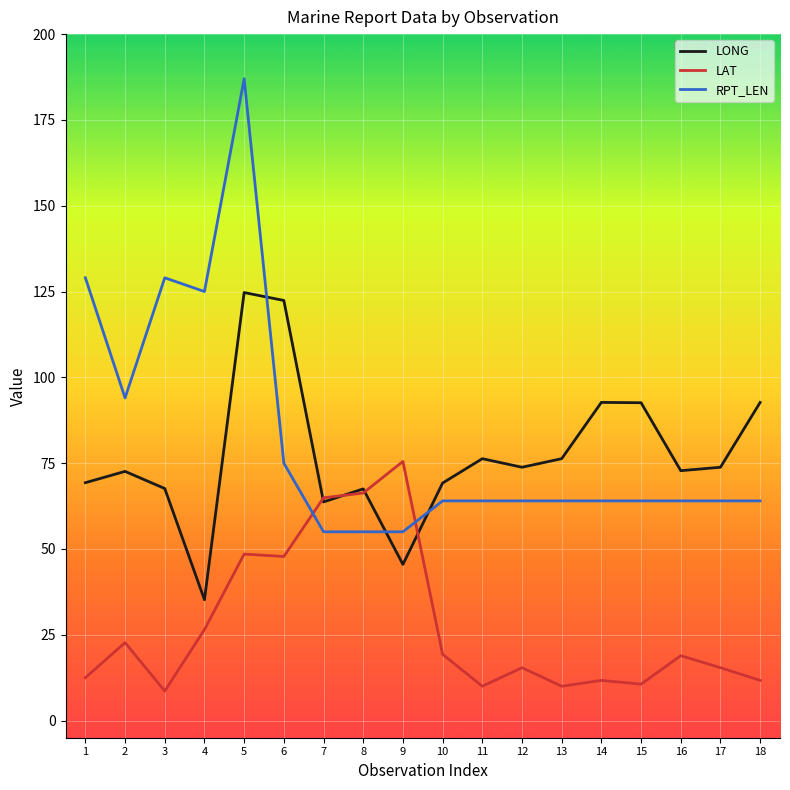

Read the LONG value at 11.

76.3